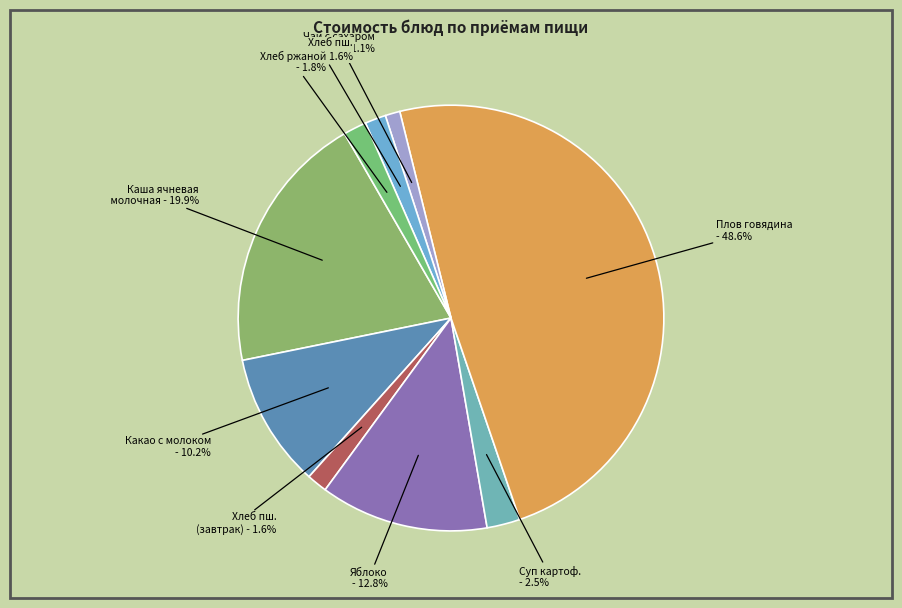

Count the number of slices in the pie.

9